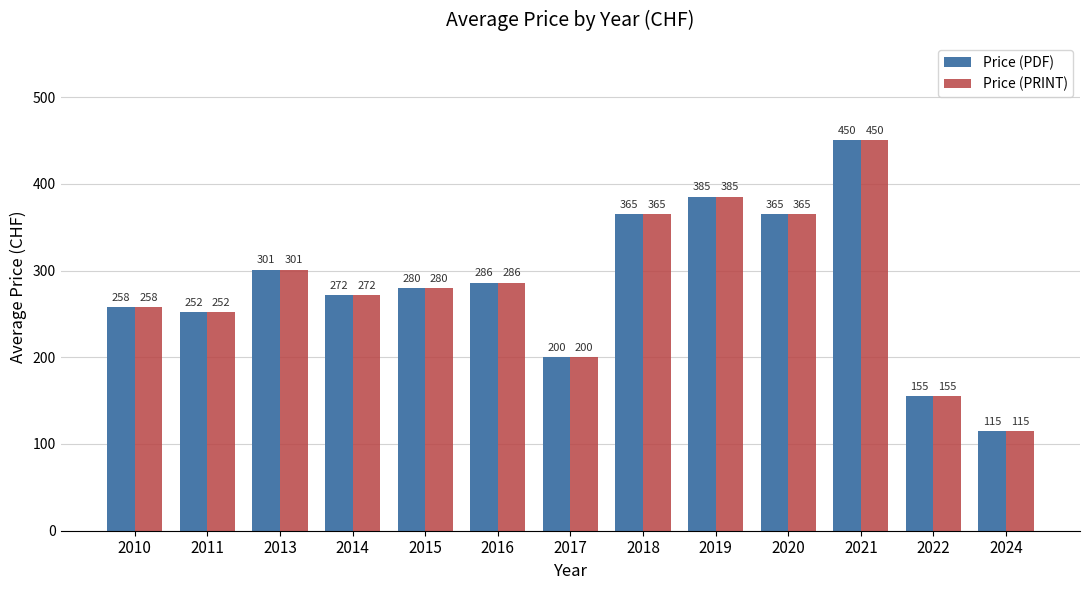

True or false: Price (PRINT) has a value of 492.7 at 2020.

False